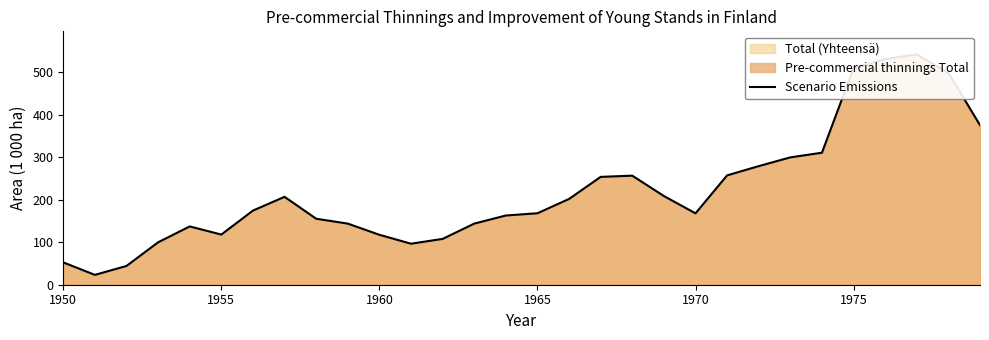

What is the difference between the second highest and second lowest values?

487.2